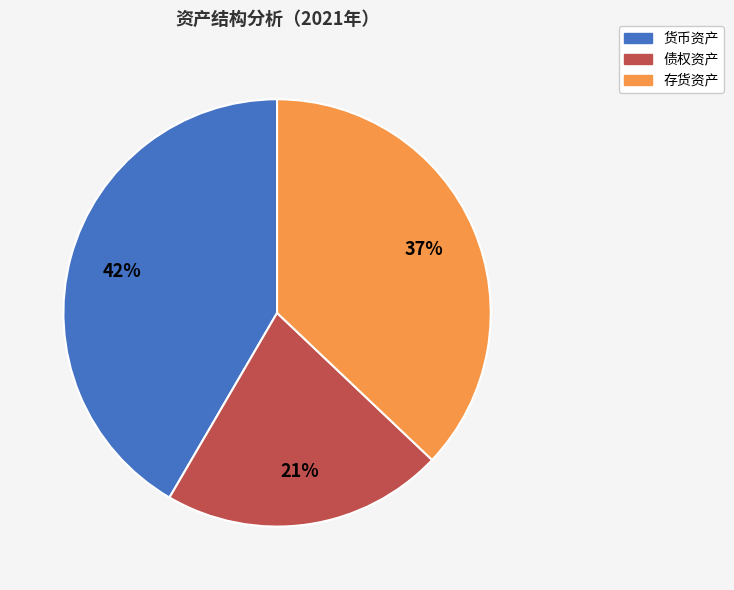

Does 货币资产 account for over 50% of the chart?

No